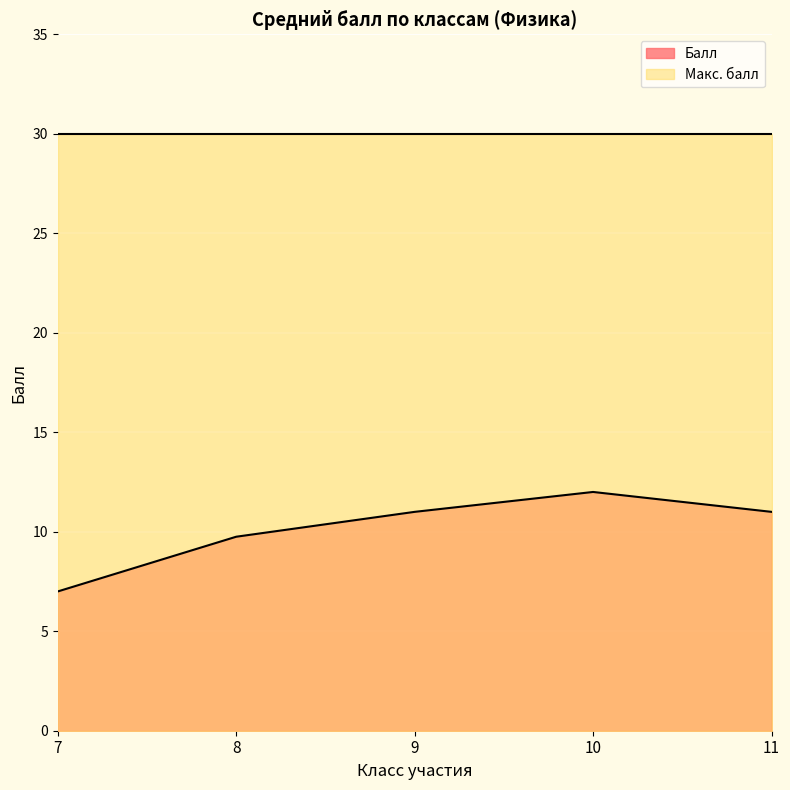

Reading left to right, what are all the values shown in this chart?

7.0	9.8	11.0	12.0	11.0